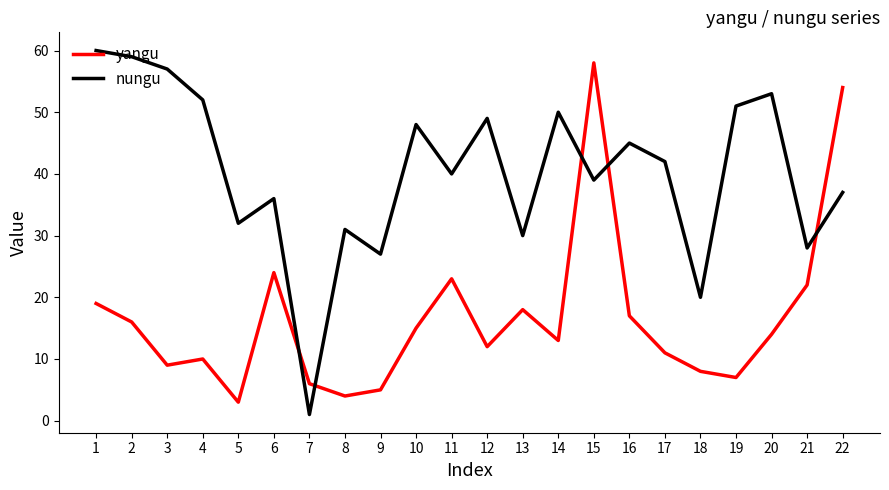

How many categories are shown in the chart?

22